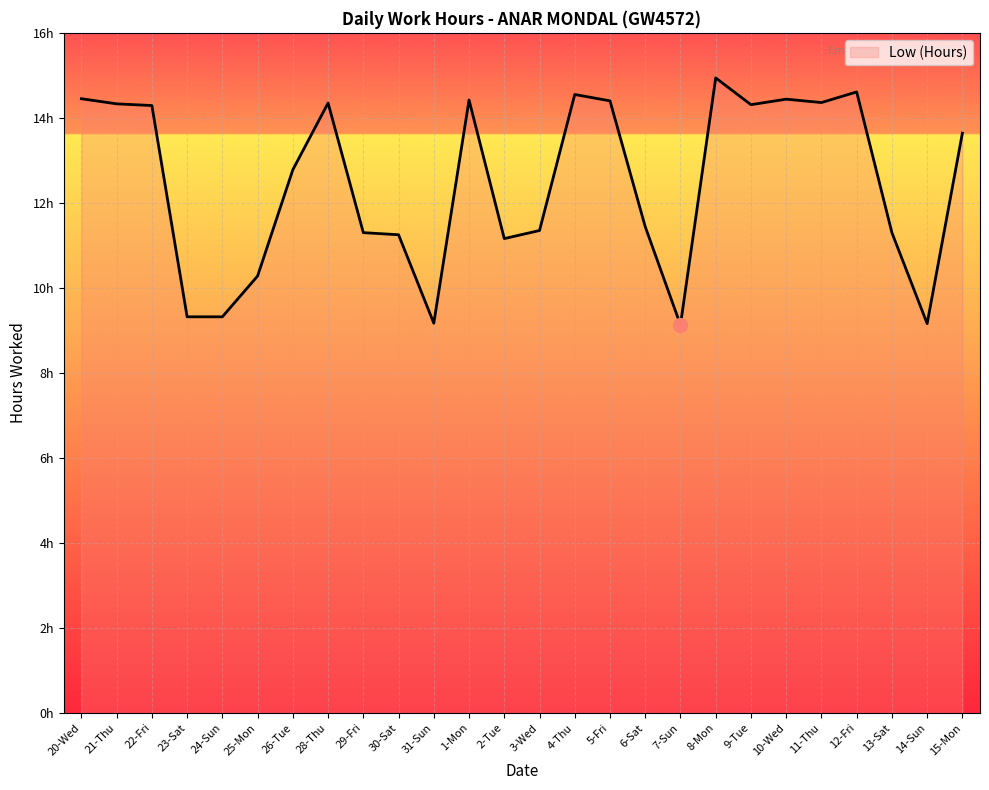

At which category does the chart reach its minimum across all series?

7-Sun